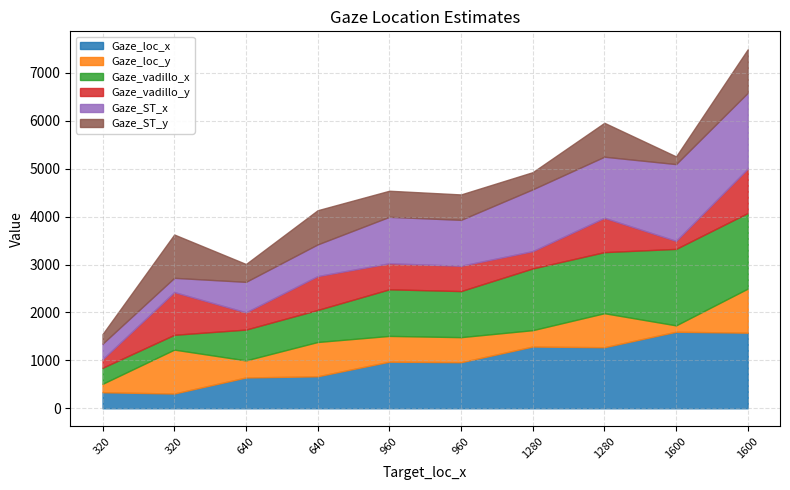

Reading left to right, extract all data points from this chart.

Gaze_loc_x: 335.0	308.0	643.0	668.0	973.0	962.0	1289.0	1275.0	1598.0	1578.0
Gaze_loc_y: 176.0	917.0	357.0	716.0	538.0	523.0	342.0	710.0	133.0	921.0
Gaze_vadillo_x: 334.9	309.1	642.9	668.4	972.8	961.8	1288.2	1274.7	1596.5	1577.8
Gaze_vadillo_y: 178.0	892.2	360.2	707.1	542.9	528.2	361.6	716.2	167.5	927.2
Gaze_ST_x: 324.5	297.2	636.2	661.5	970.2	959.1	1290.0	1275.9	1602.8	1582.5
Gaze_ST_y: 200.9	904.2	372.7	713.4	544.5	530.2	358.4	707.7	160.1	908.0